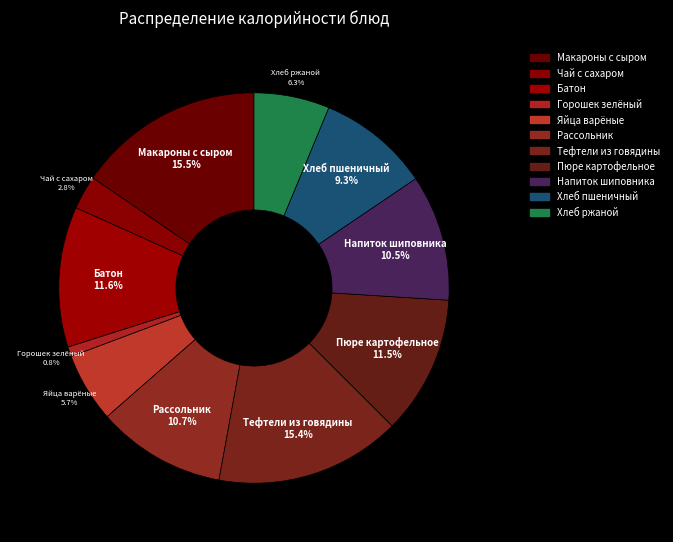

Is it true that Рассольник is 16% of the pie?

False